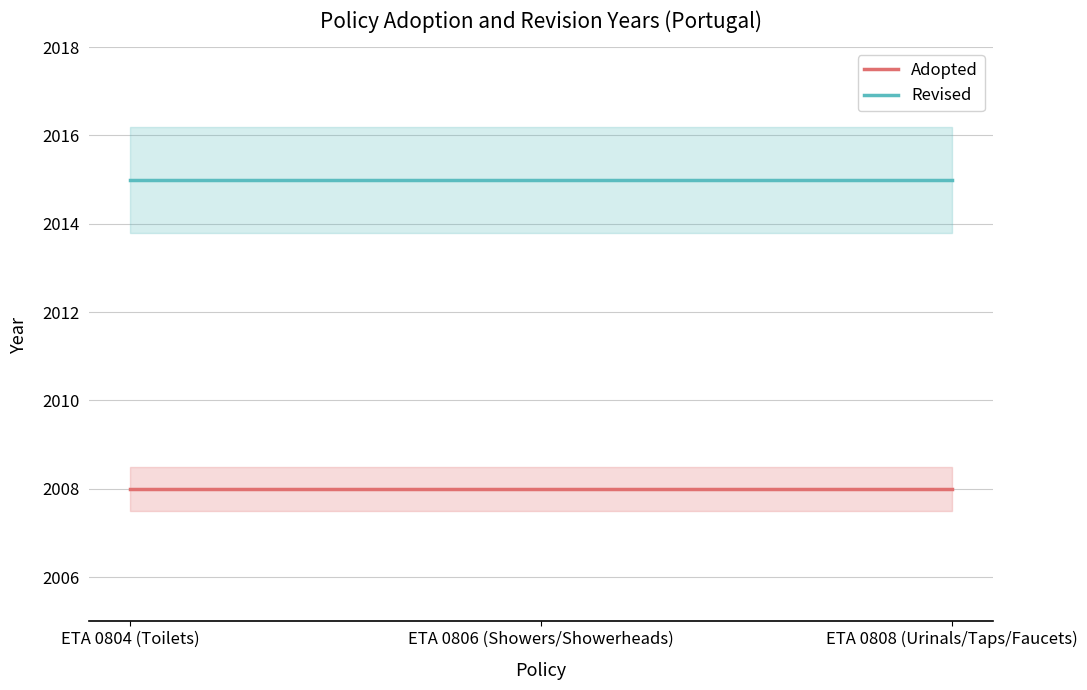

What is the label of the 3rd point from the right?

ETA 0804 (Toilets)